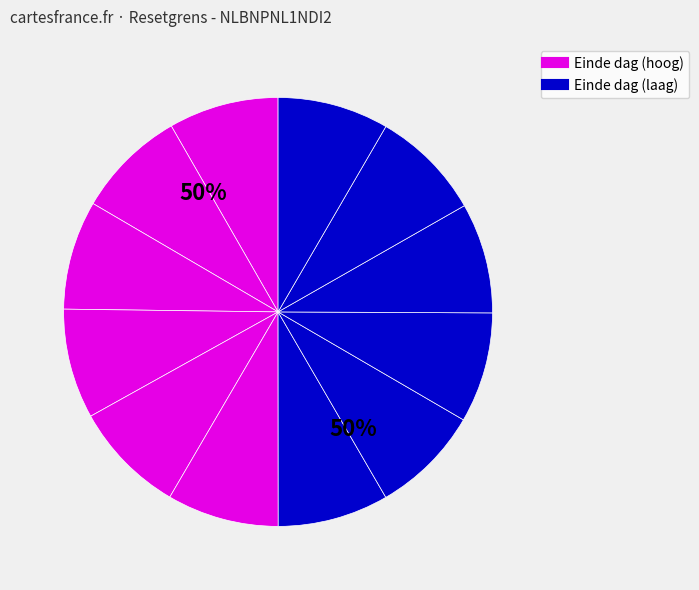

How many segments does this pie chart have?

12